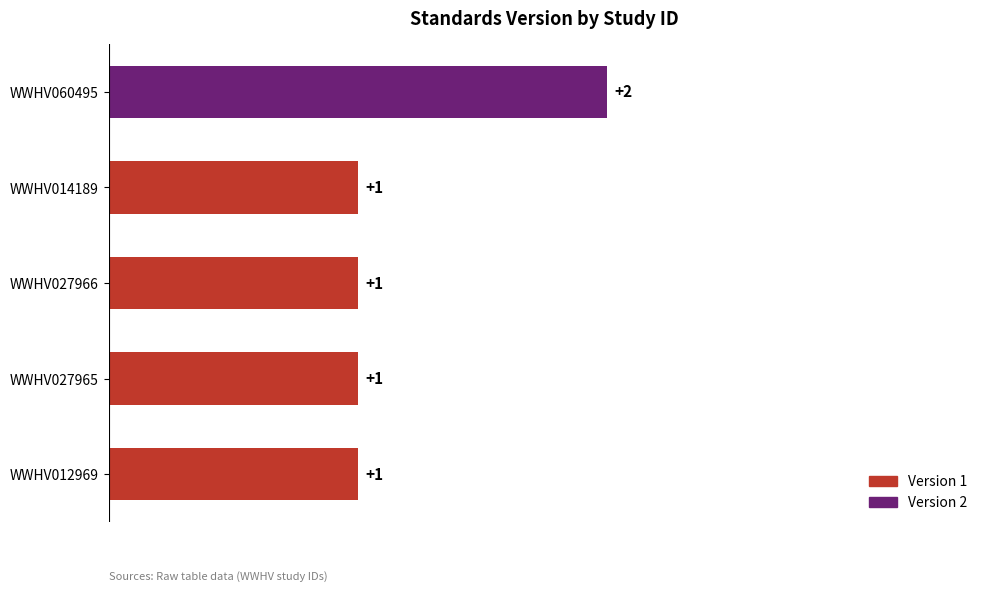

How many values are between 1 and 2?

5